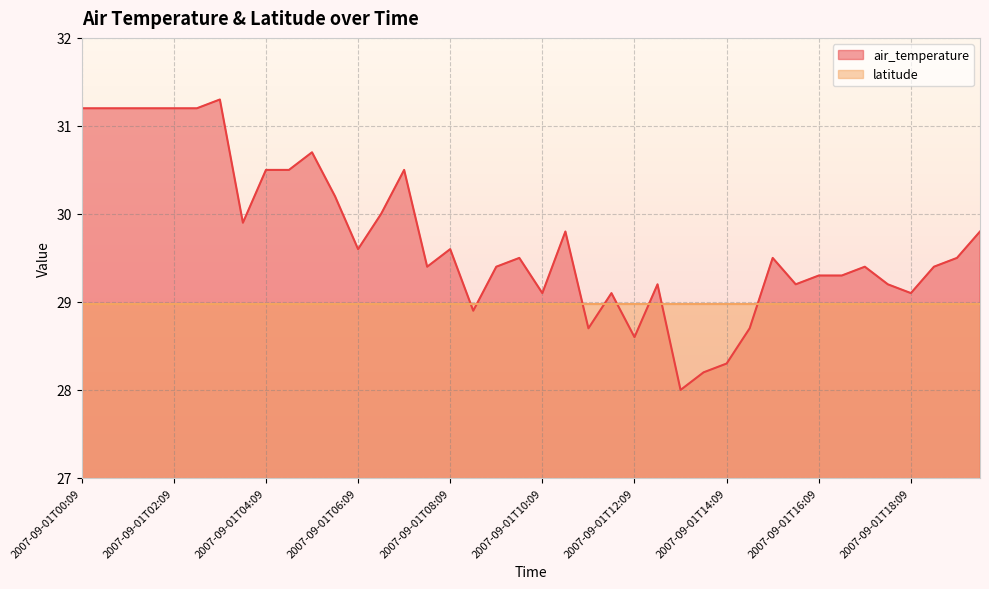

What is the value of the 17th point from the left?

29.6